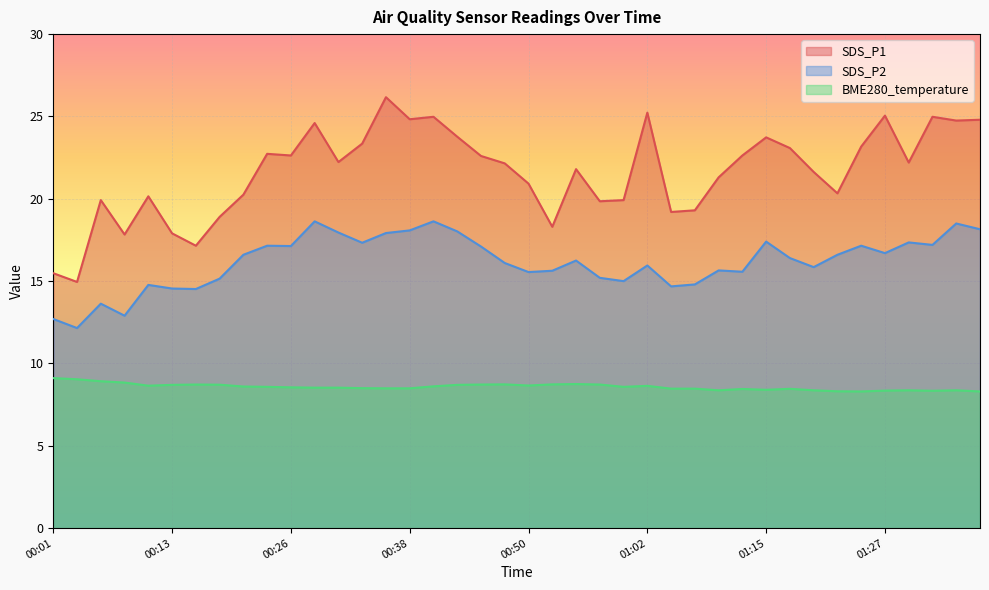

List the series in order of their peak value, highest first.

SDS_P1, SDS_P2, BME280_temperature